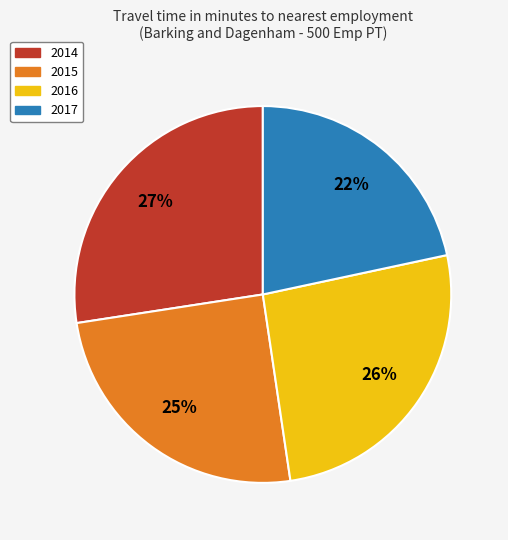

Does 2016 represent more than half of the total?

No